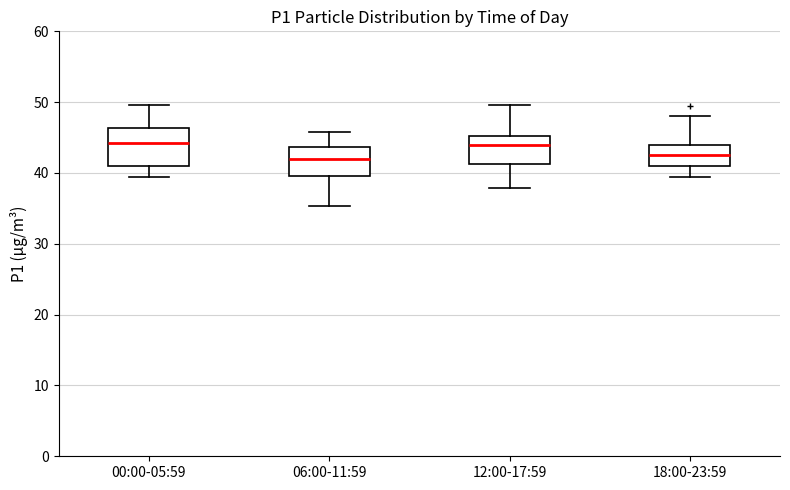

Comparing the boxes themselves (not the whiskers), which one is the tallest?

00:00-05:59